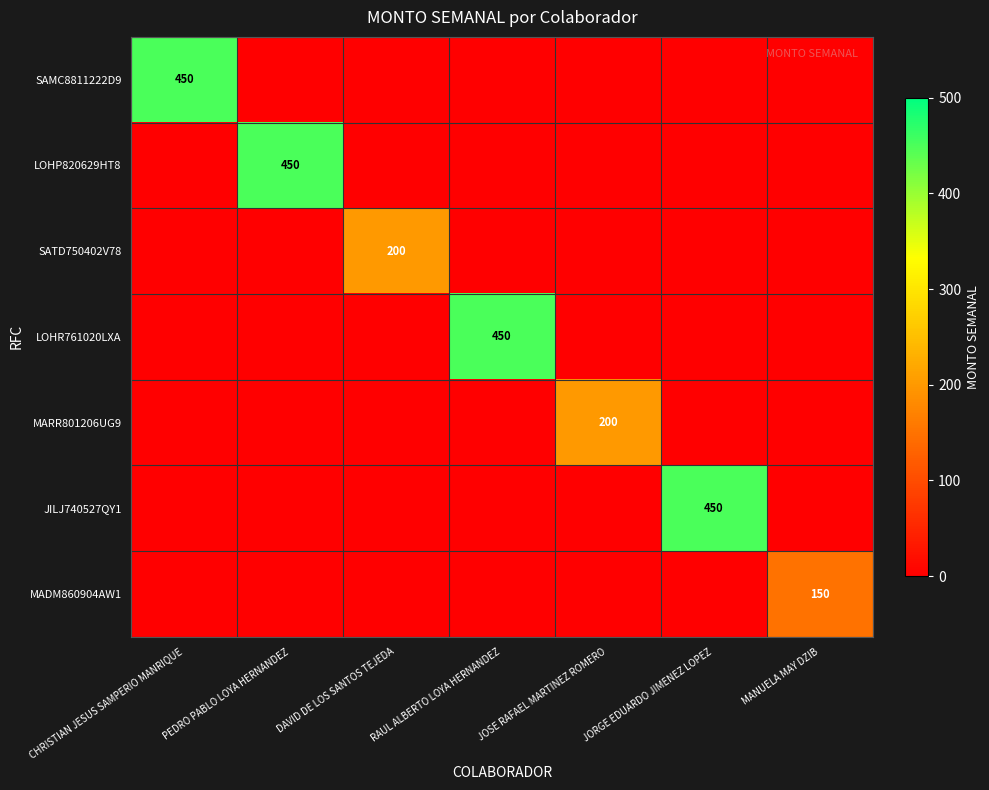

At which category is the sum across all series the highest?

CHRISTIAN JESUS SAMPERIO MANRIQUE